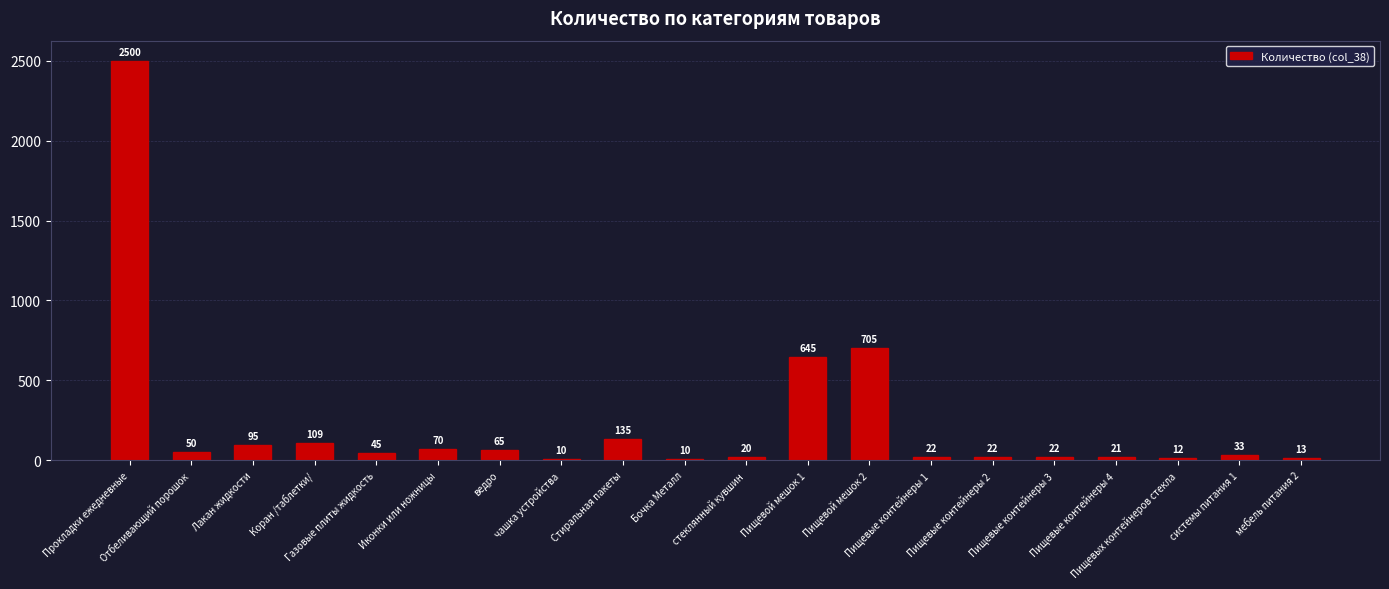

What is the smallest value displayed?

10